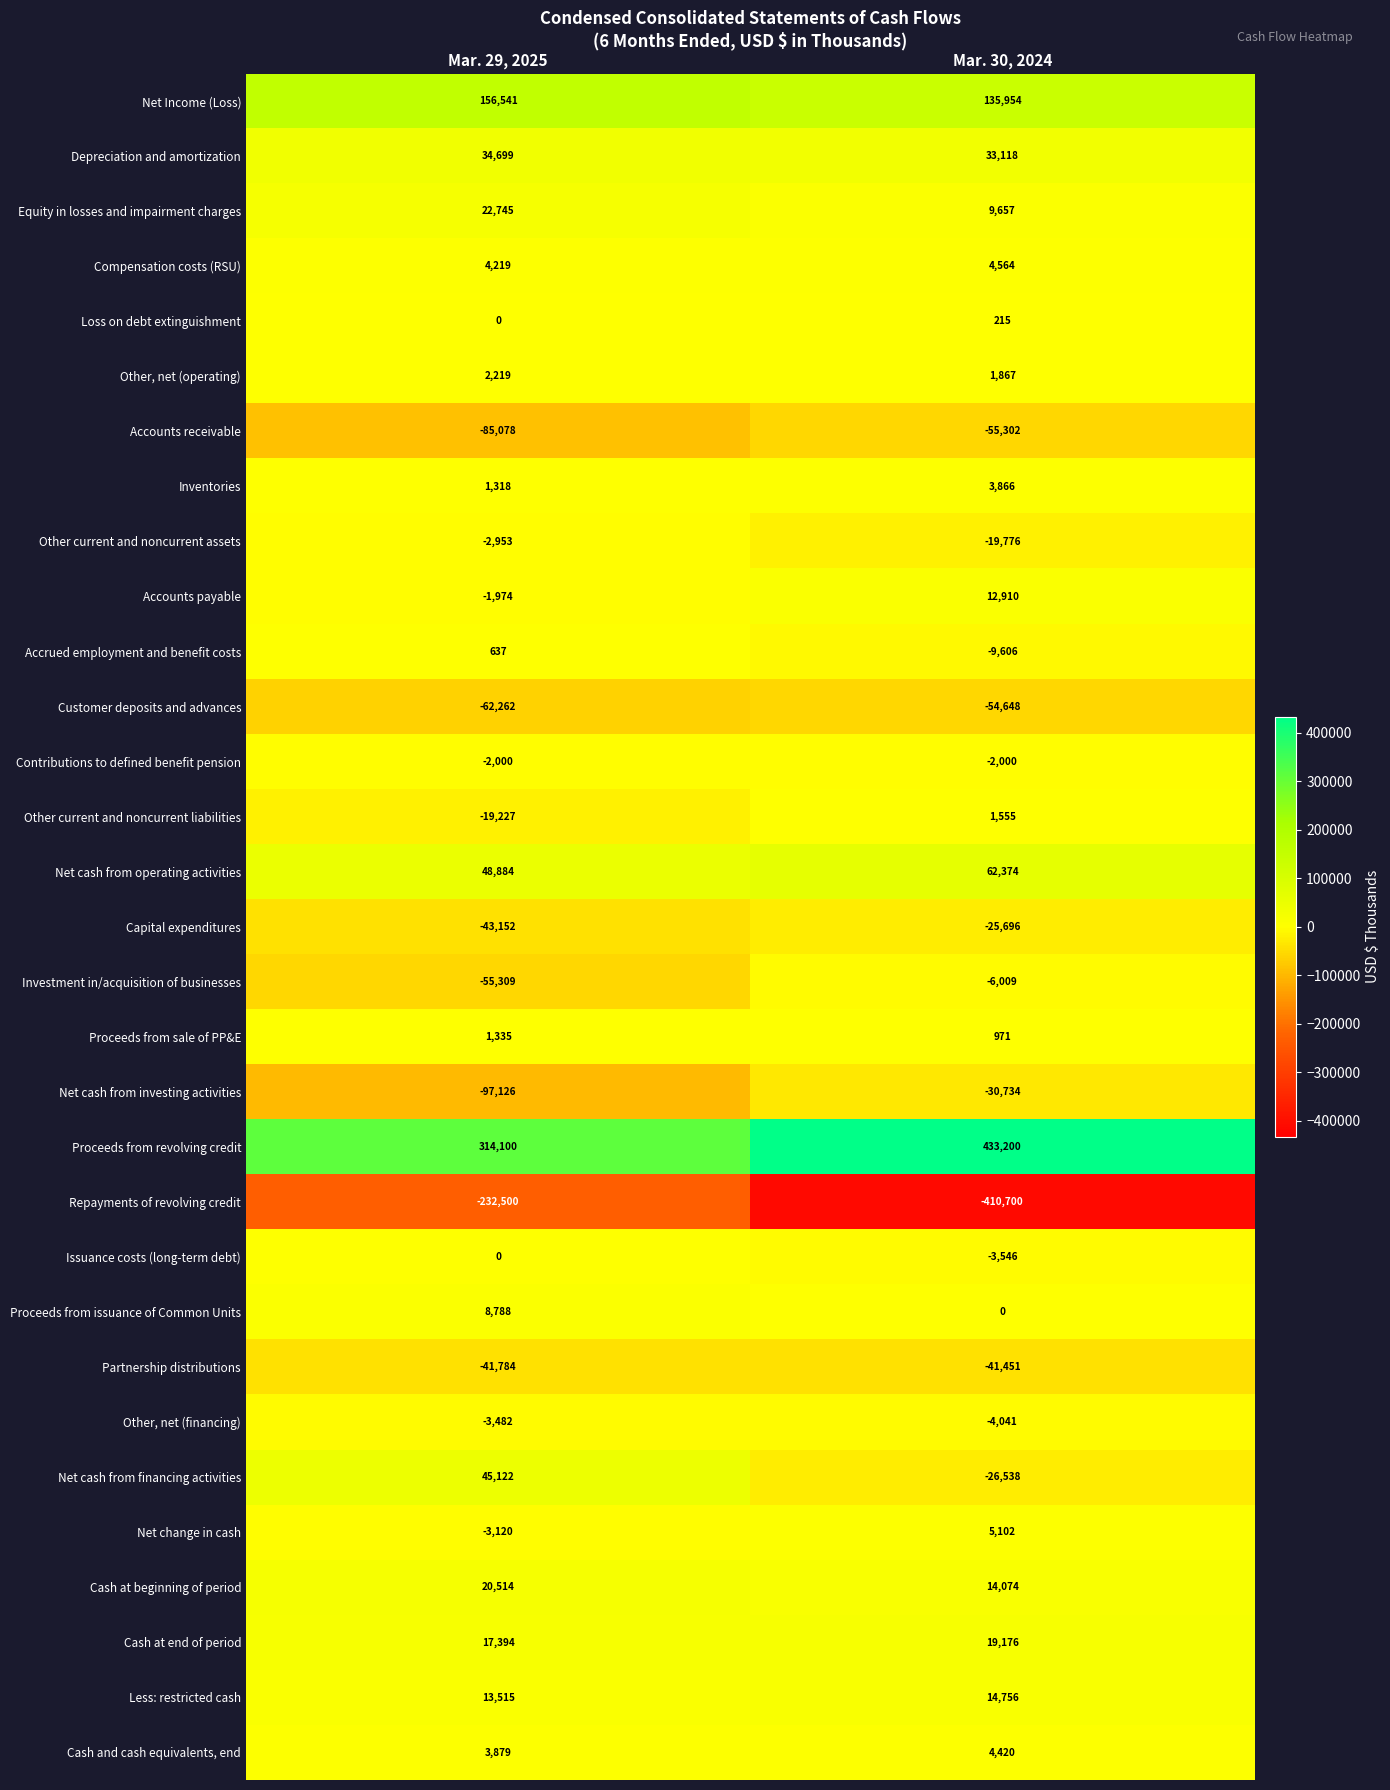

At which category does the chart reach its minimum across all series?

Mar. 30, 2024